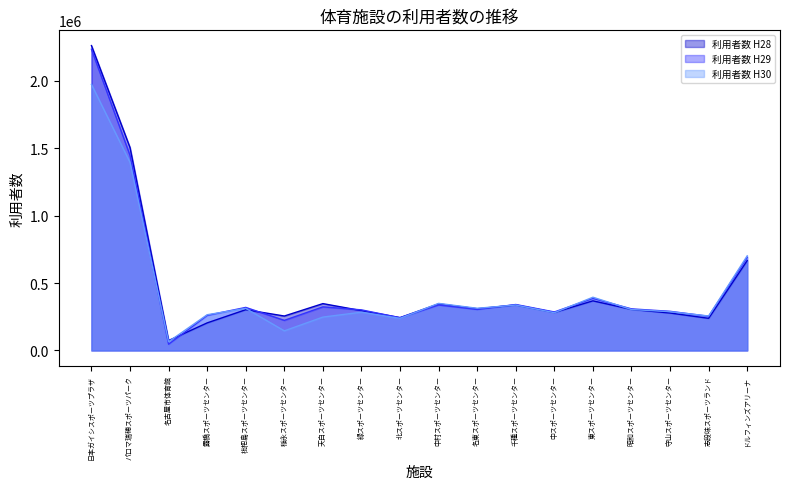

What is the label of the 4th point from the left?

露橋スポーツセンター